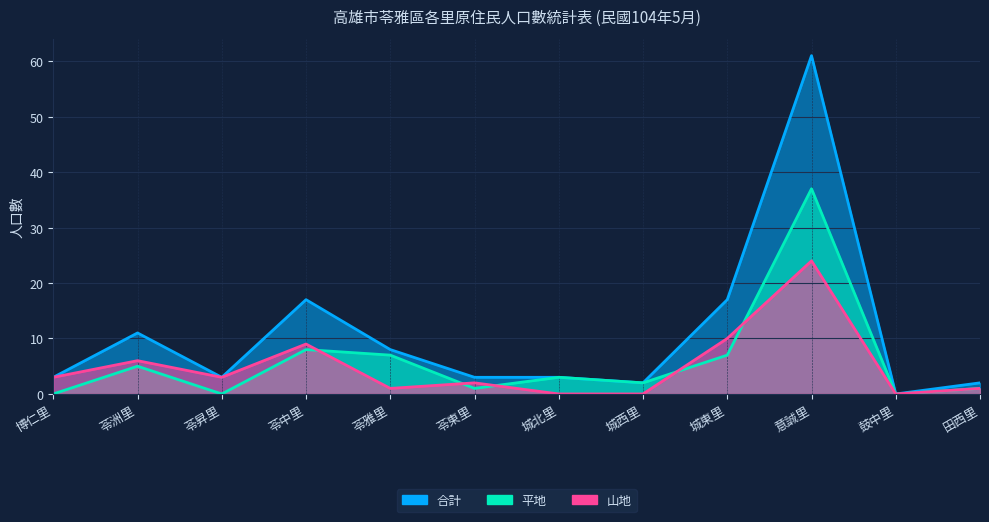

How many values in the 合計 series are below 3?

3